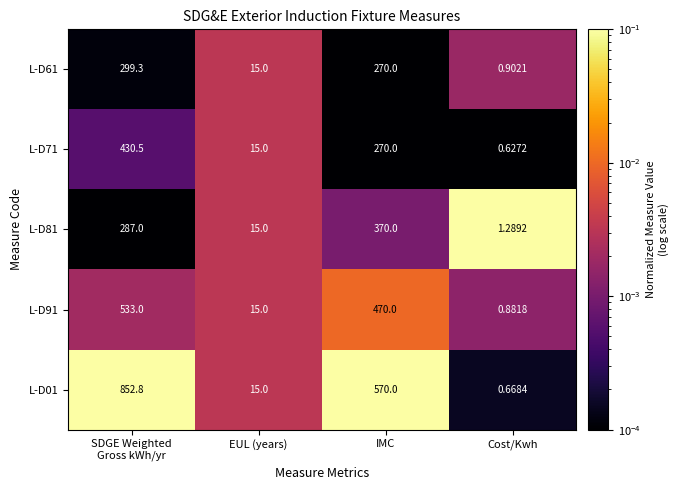

Is the value of L-D71 at Cost/Kwh greater than the value of L-D61 at IMC?

No